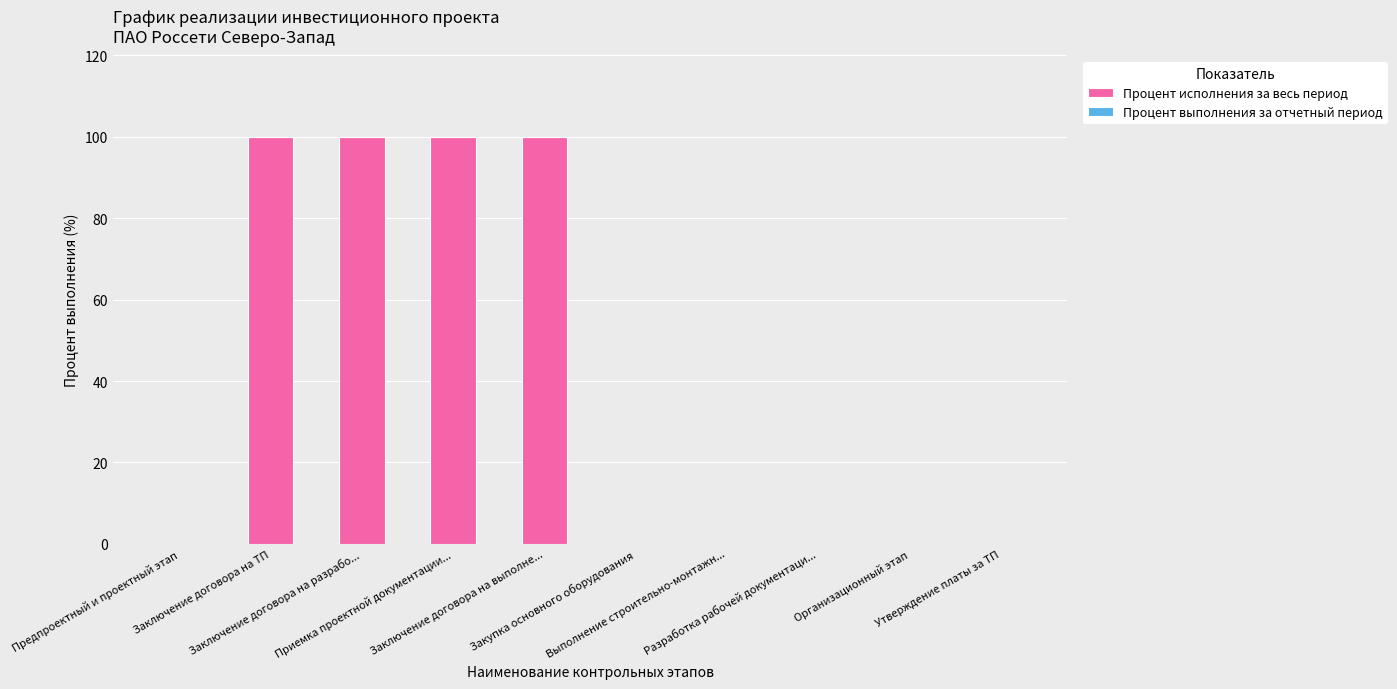

What is the maximum value shown in the chart?

100